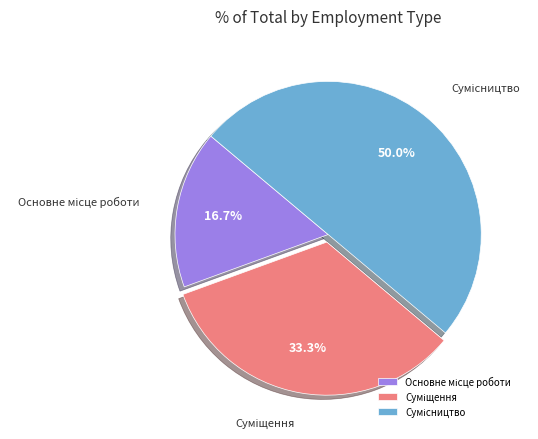

Rank the categories by value from lowest to highest.

Основне місце роботи, Суміщення, Сумісництво